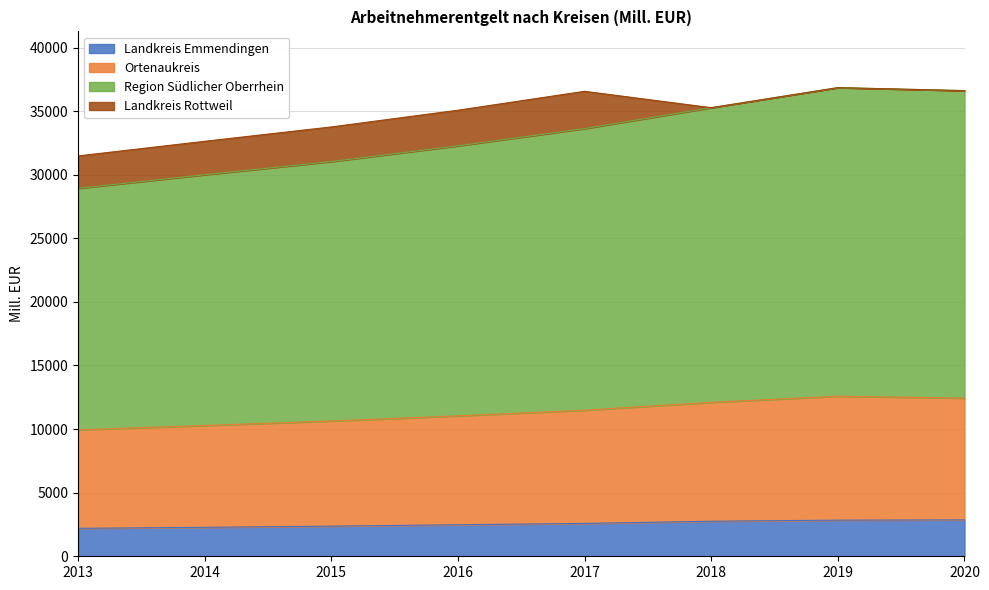

Between 2016 and 2020, which series saw the biggest shift?

Region Südlicher Oberrhein